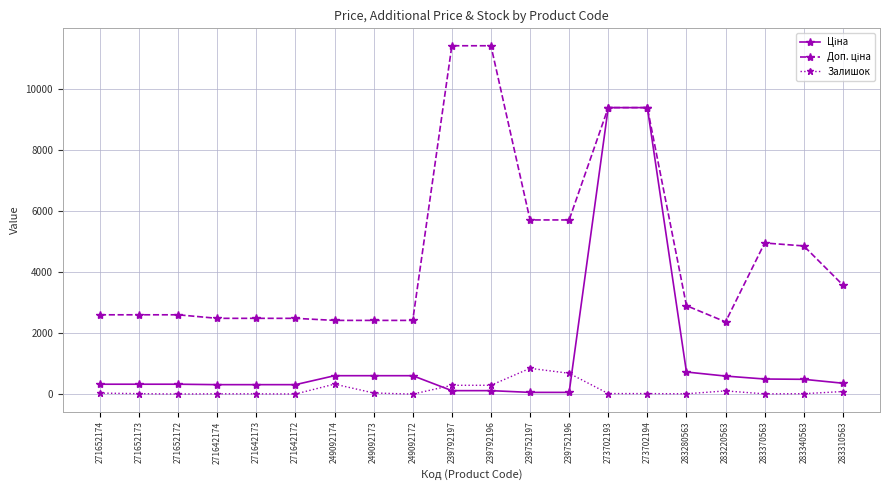

What is the highest value of the Залишок series?

845.0